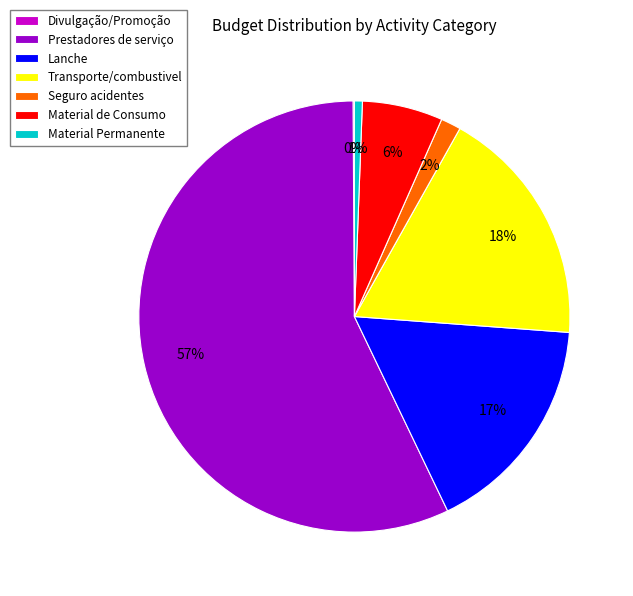

Combined, do Material de Consumo and Lanche account for over 50%?

No